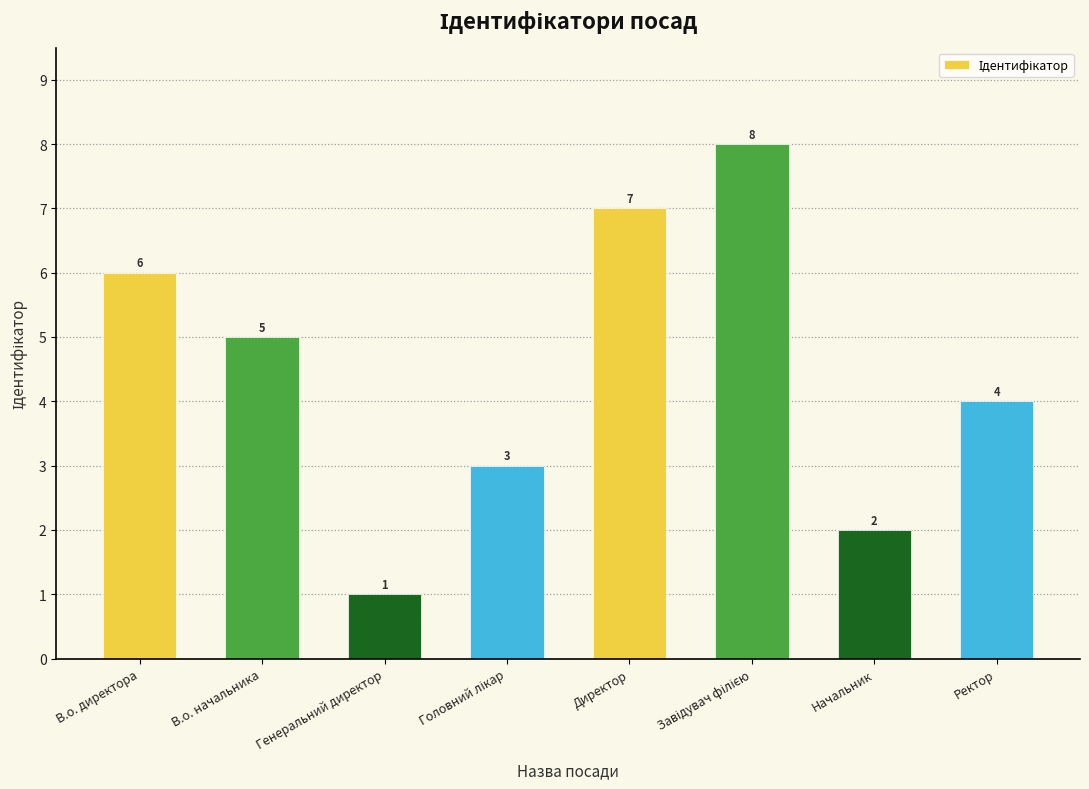

What is the change in value from В.о. директора to Начальник?

-4